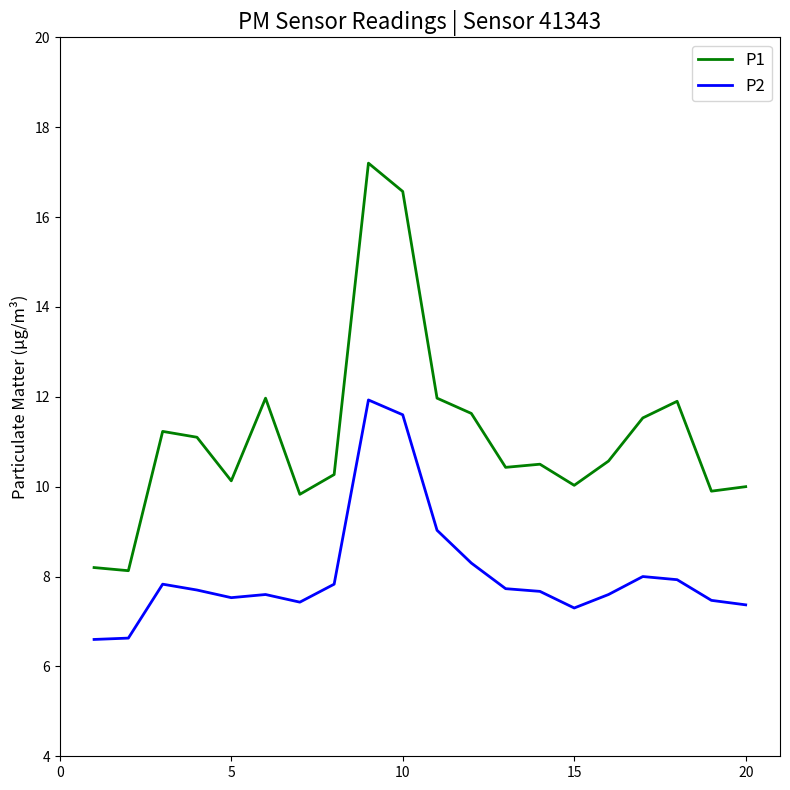

Which series has the largest range (max minus min)?

P1